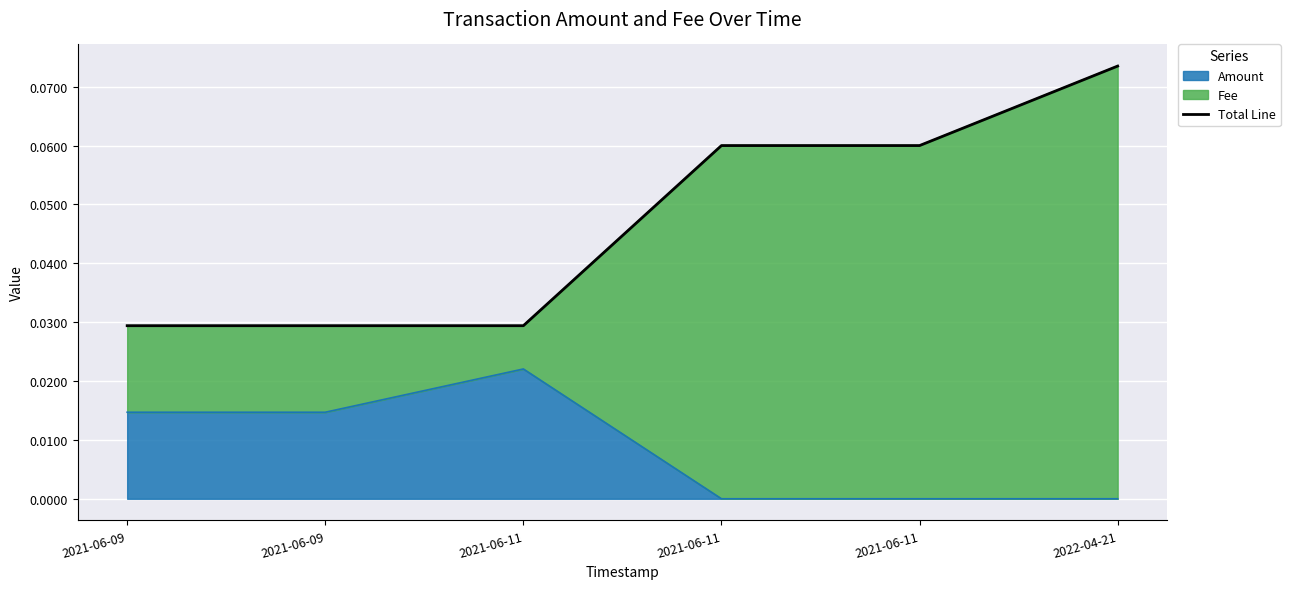

What is the label of the 4th point from the left?

2021-06-11